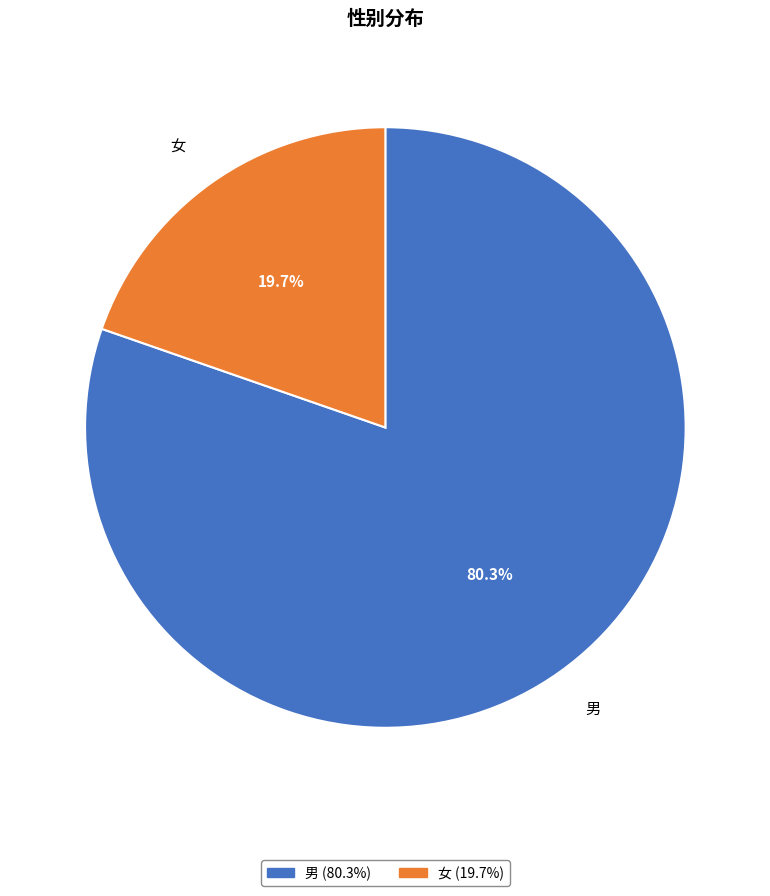

Between 女 and 男, which is larger?

男